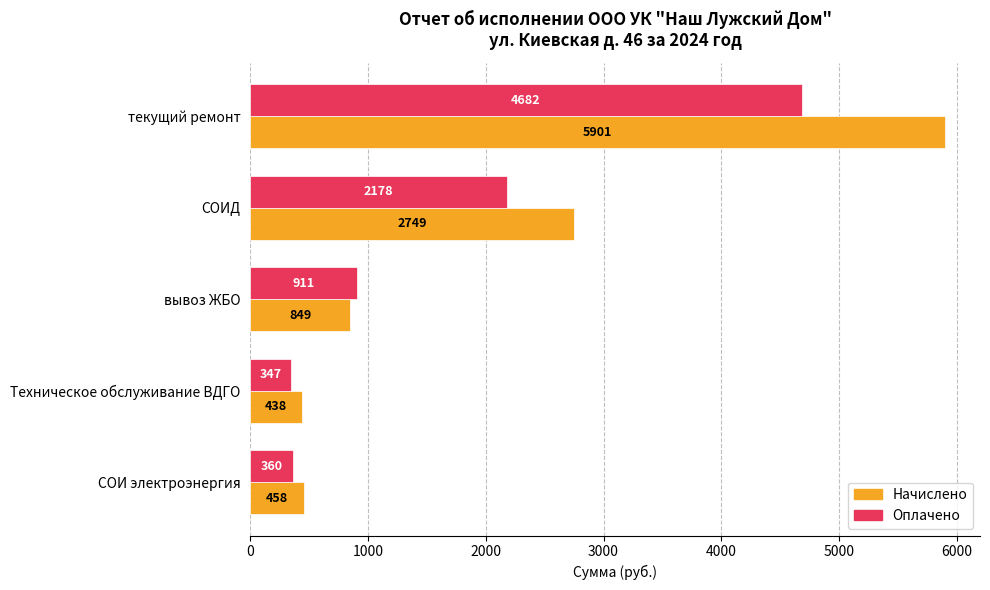

What is the approximate value of Начислено at СОИ электроэнергия, to the nearest 10?

460